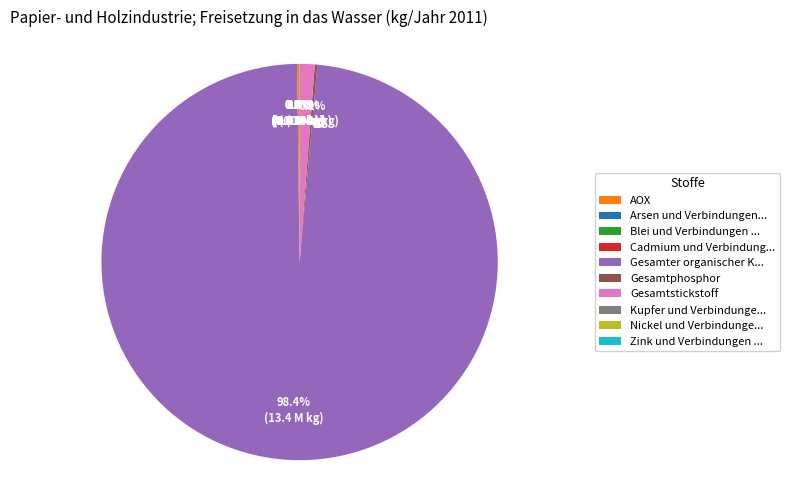

Which slice represents more than half of the pie?

Gesamter organischer K...